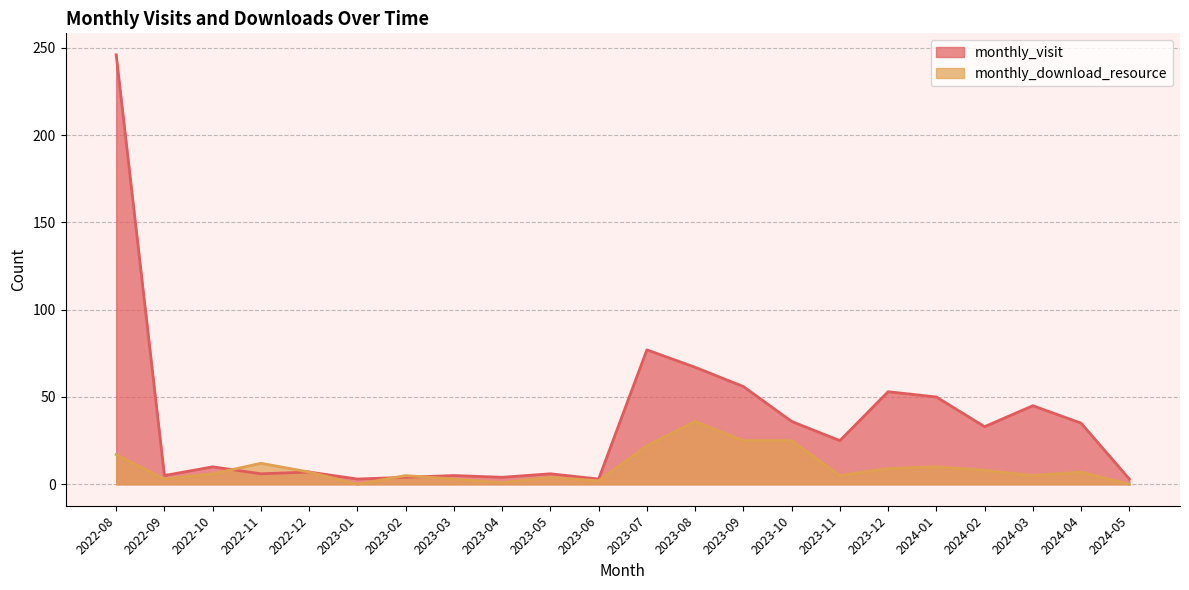

At which label does monthly_visit first exceed 25?

2022-08